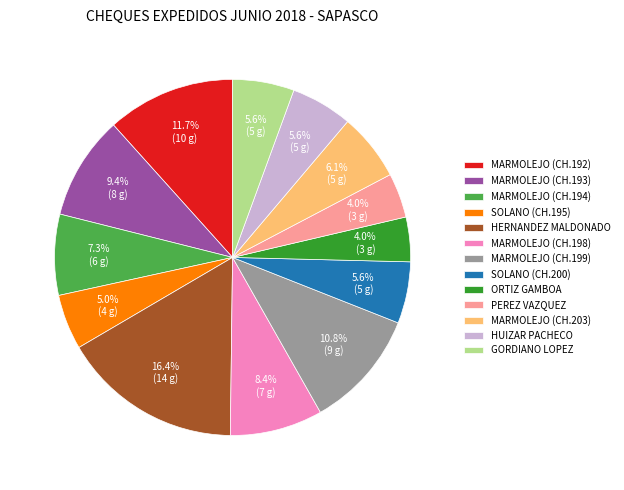

To the nearest percent, what is the average slice percentage?

8%